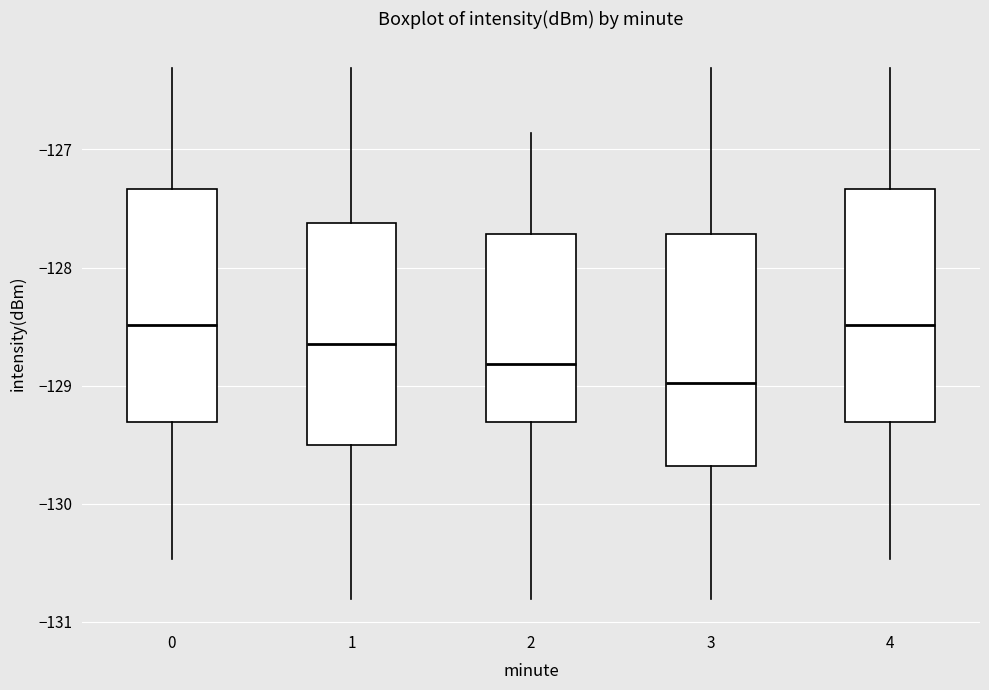

Where is the upper edge of the box at x = 3 on the y-axis? The values are not printed on the chart, so give them approximately, as read against the axis.

-127.7